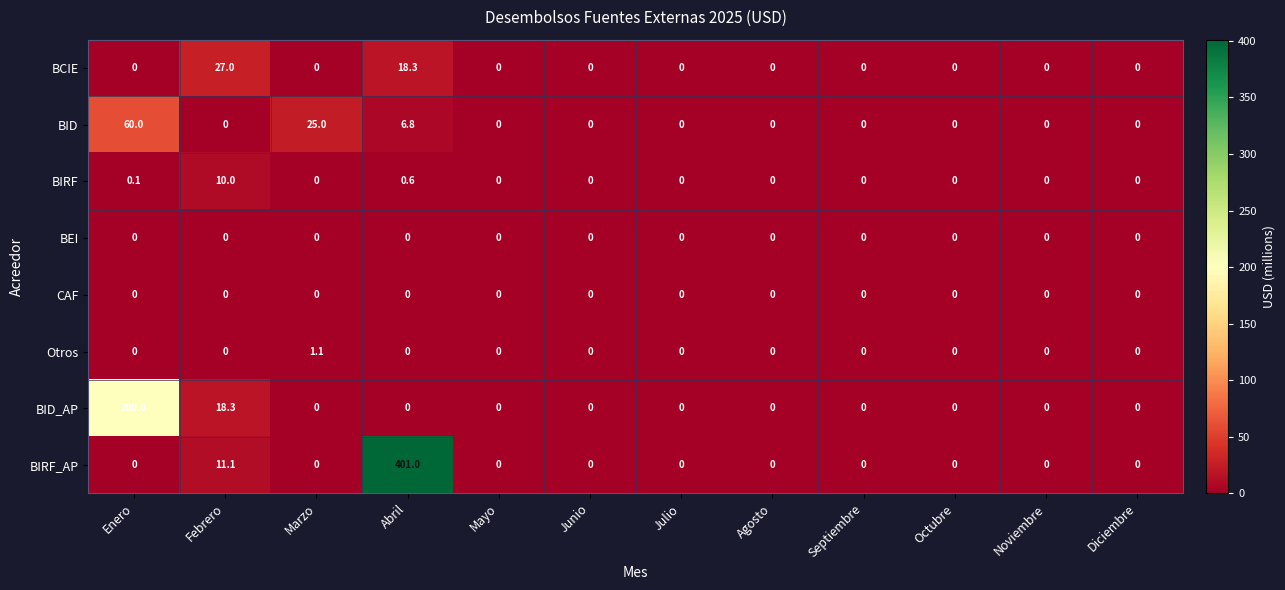

What is the difference between the maximum and minimum values in the BID_AP series?

200.0